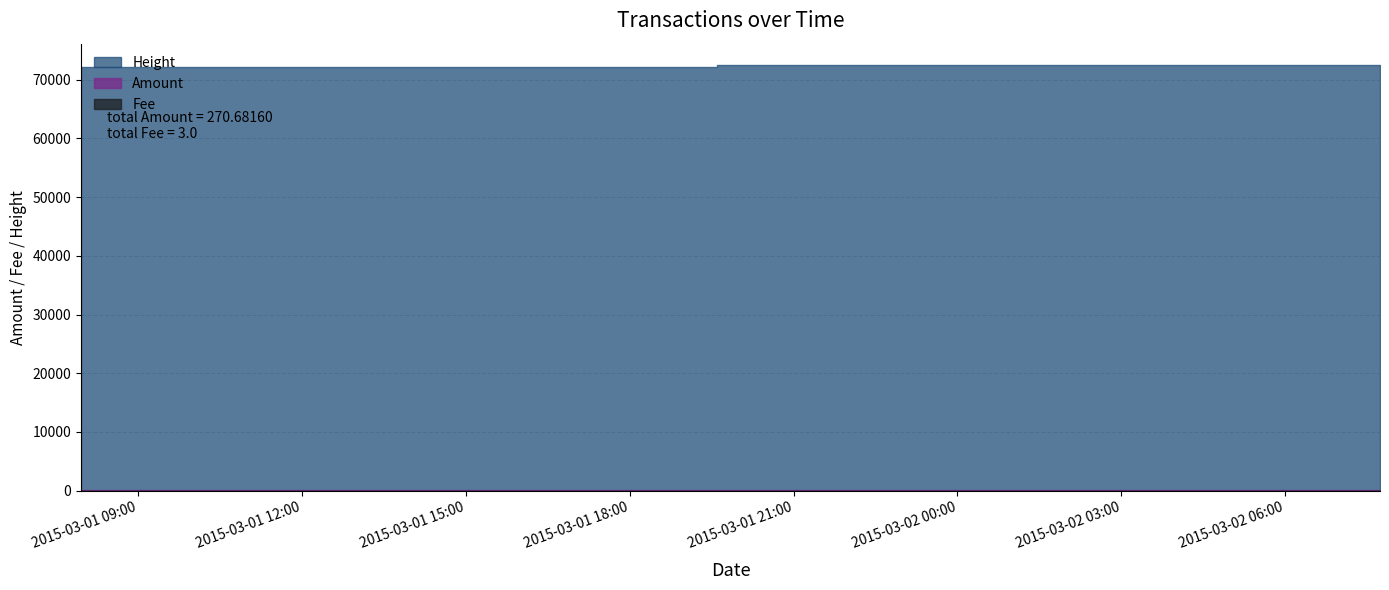

What position from the right is 2015-03-02 07:44:04?

1